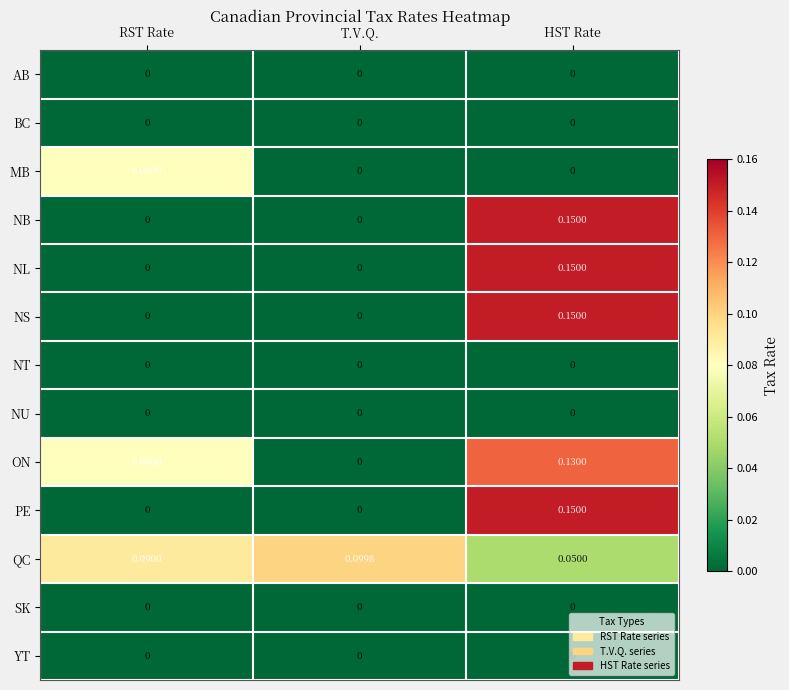

Which label corresponds to the largest value in the chart?

HST Rate